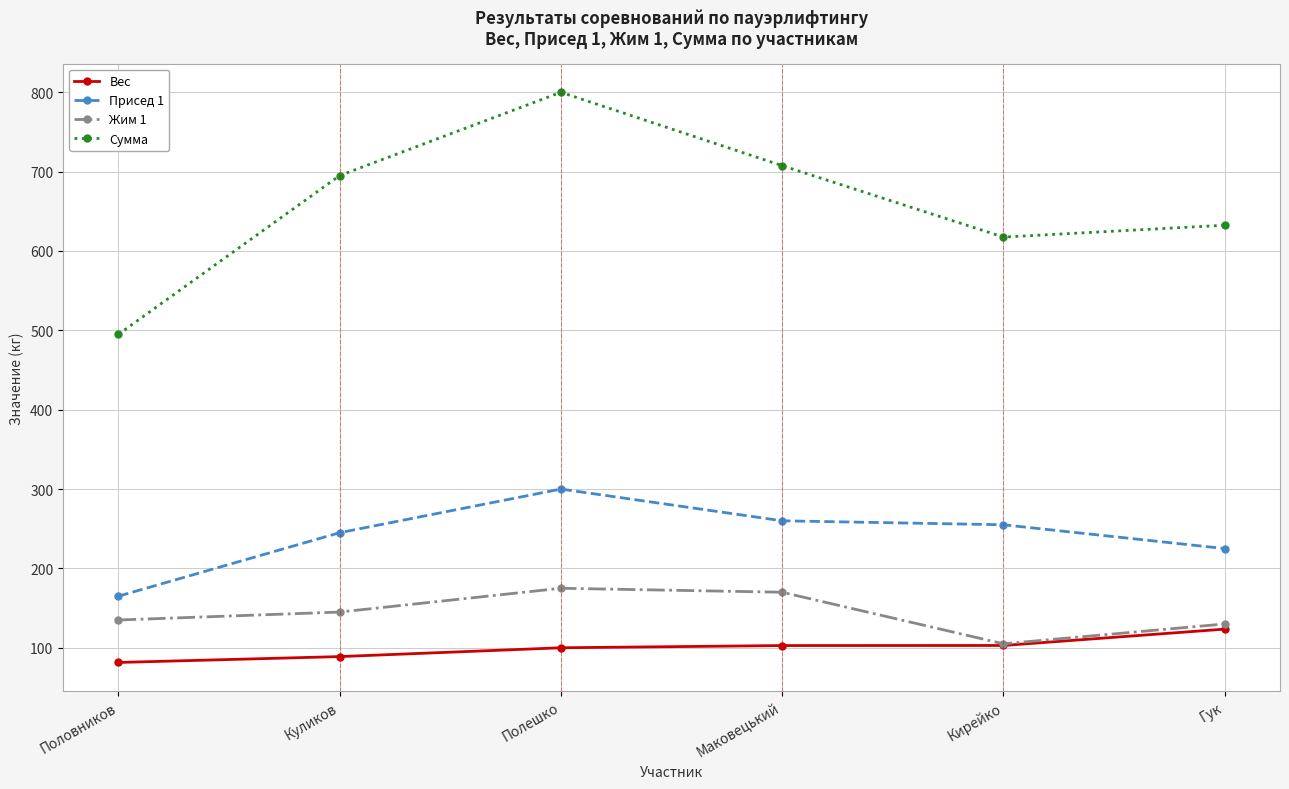

The value of Вес at Куликов is 88.9. True or false?

True